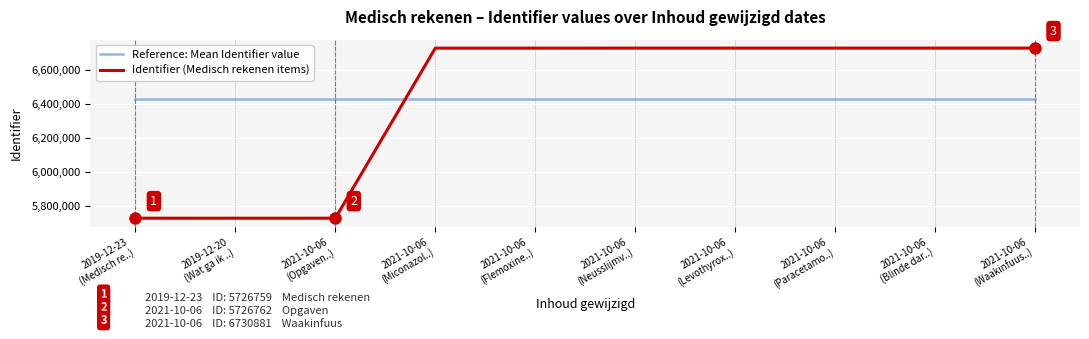

Is it true that Reference: Mean Identifier value equals 6429597.6 at 2019-12-20
(Wat ga ik ..)?

True